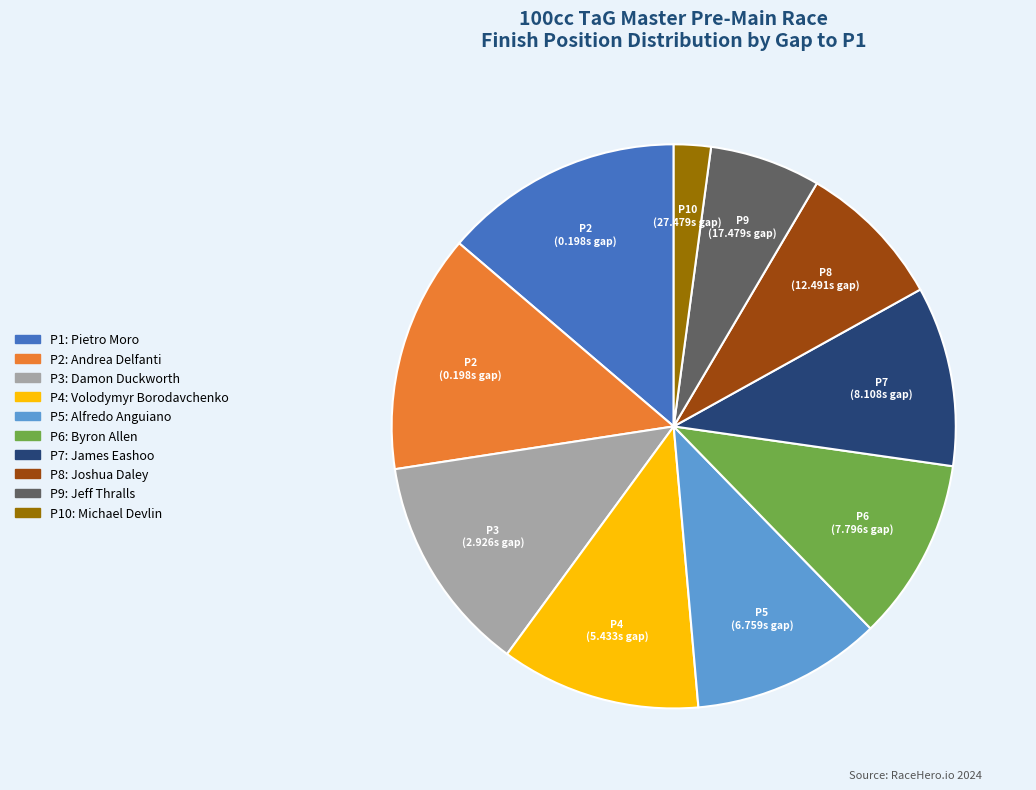

Does any single category account for the majority?

No